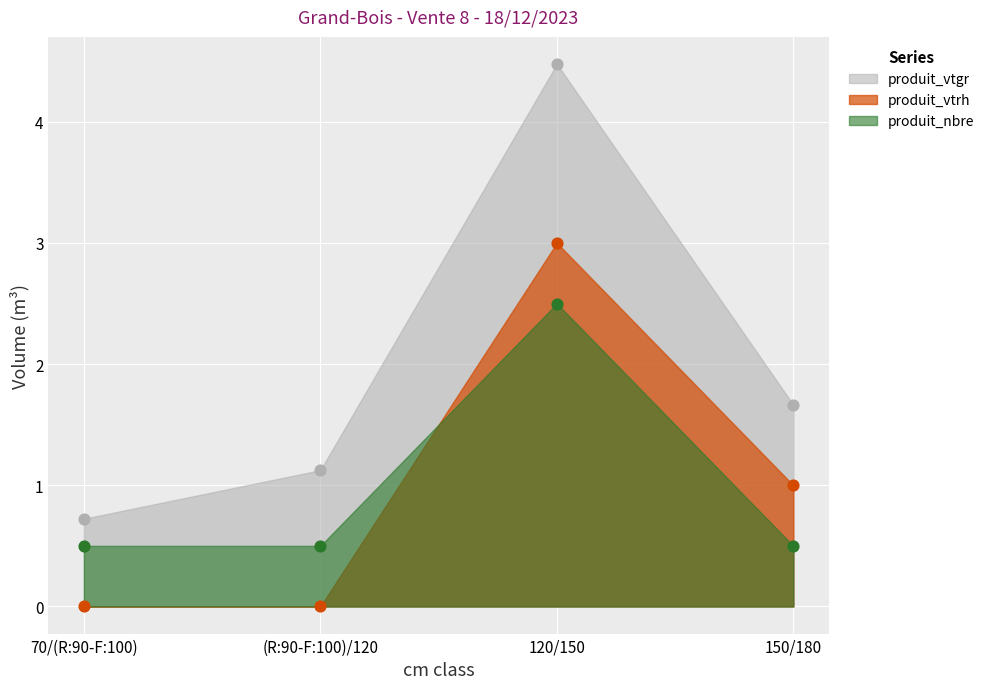

Which series contains the lowest Y value?

produit_vtrh